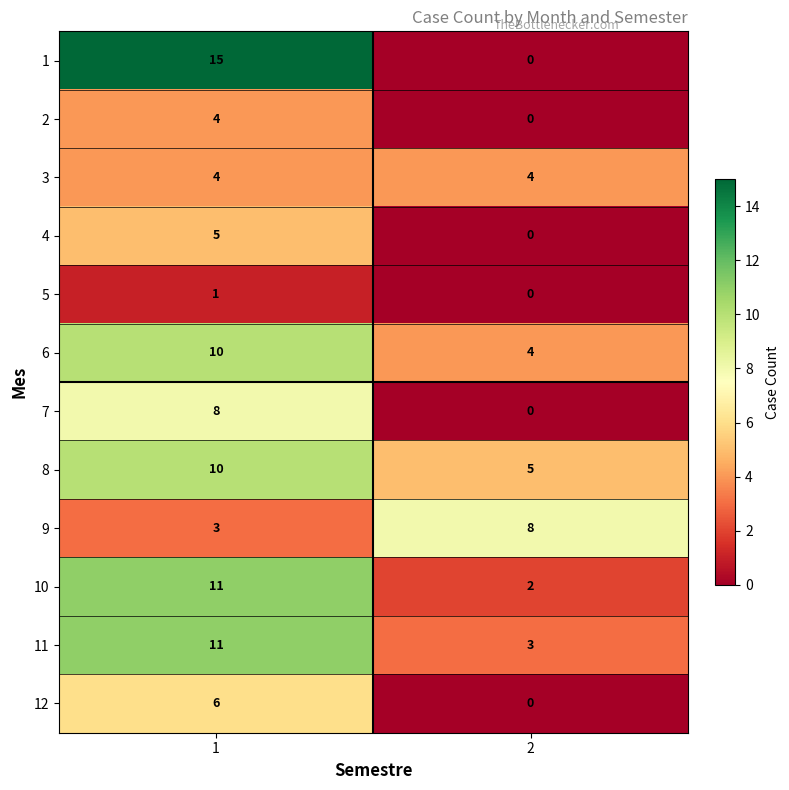

The value of 6 at 2 is 4. True or false?

True